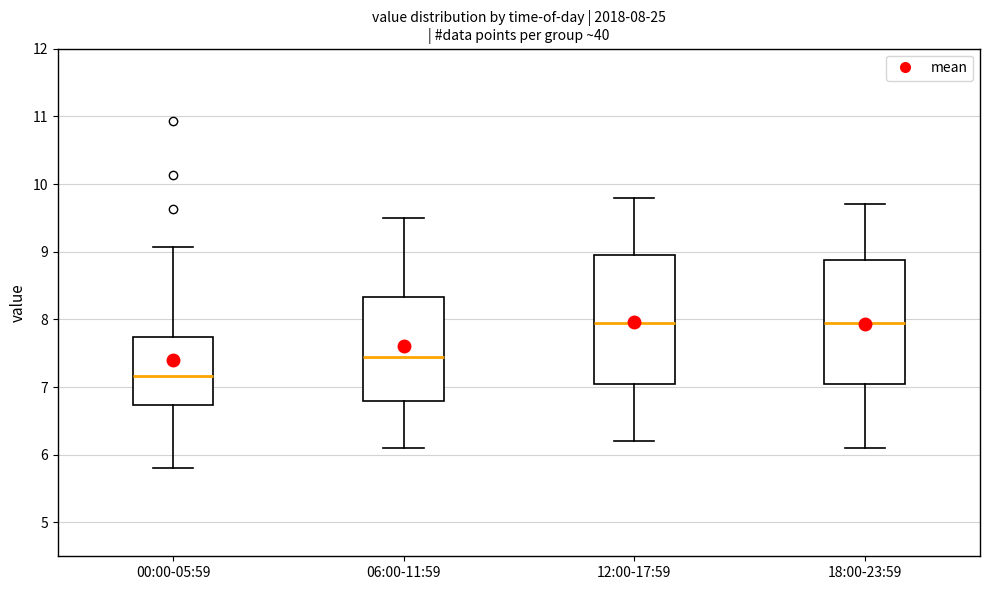

Which box's median line is the lowest?

00:00-05:59